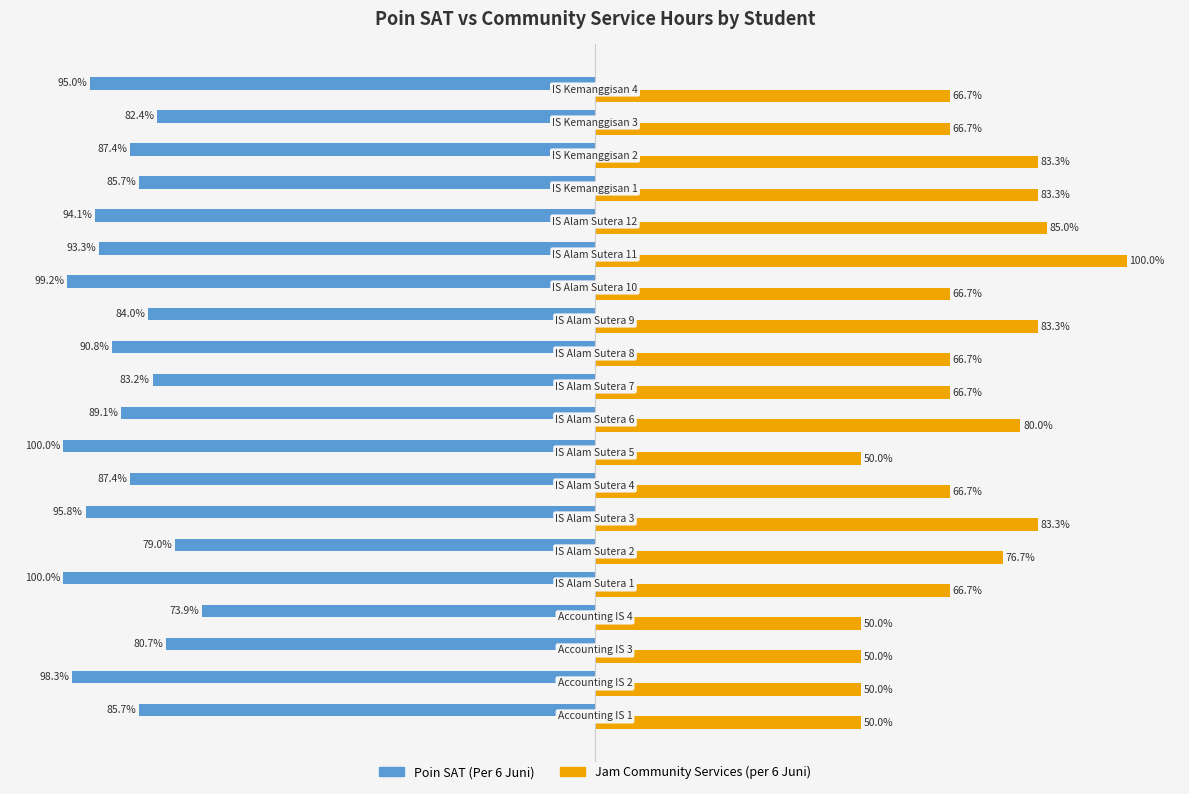

Which series has the largest range (max minus min)?

Jam Community Services (per 6 Juni)